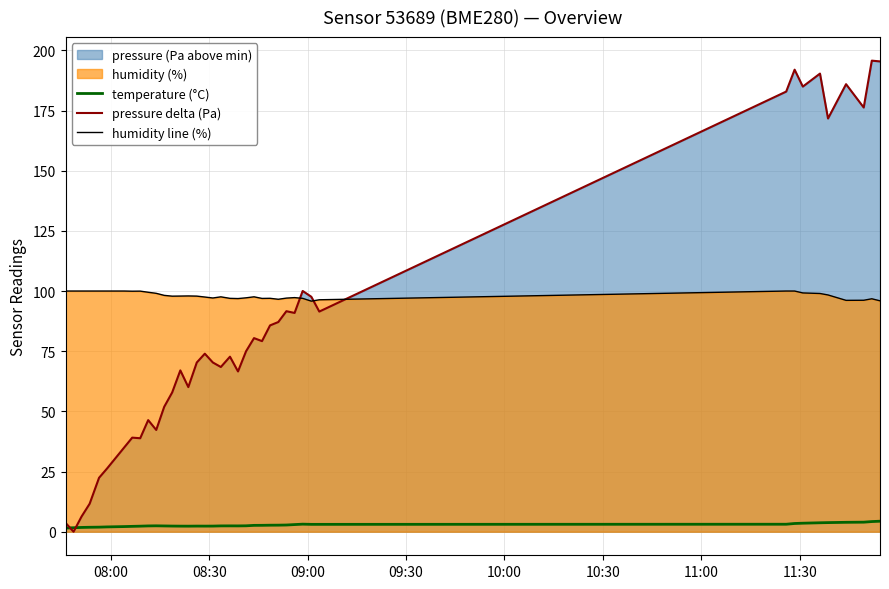

True or false: temperature (°C) and humidity line (%) cross at least once.

False